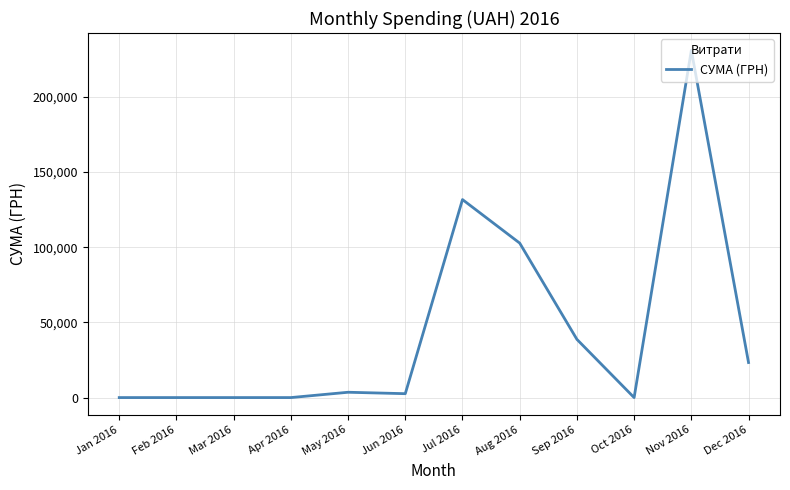

What is the change in value from Apr 2016 to Jul 2016?

+131646.7